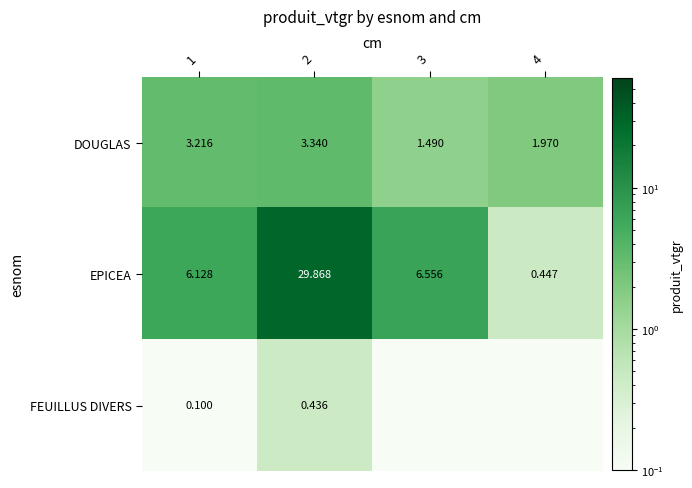

How many data points in EPICEA are above 6?

3